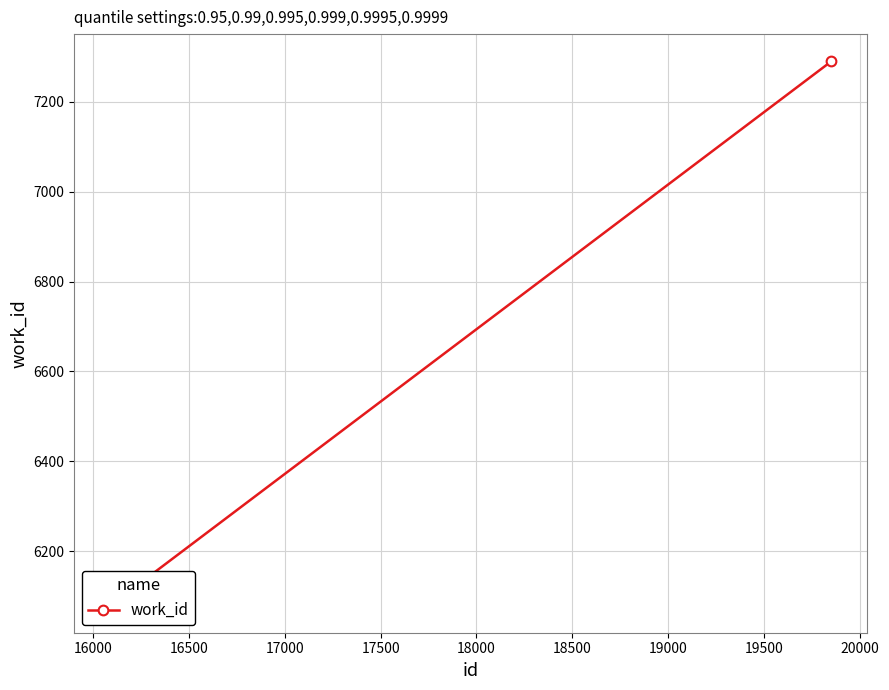

Reading left to right, transcribe all the data shown in this chart.

6079	6079	7290